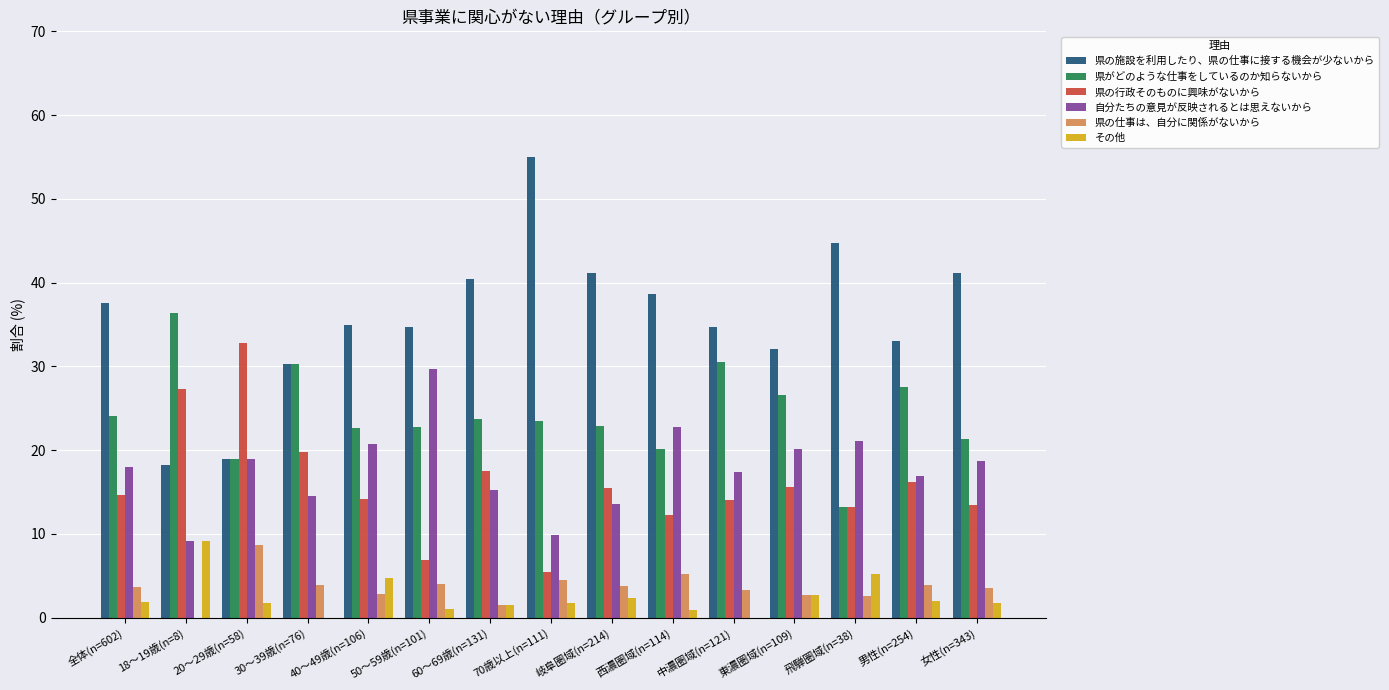

What is the sum of the その他 values at 全体(n=602) and 男性(n=254)?

3.8